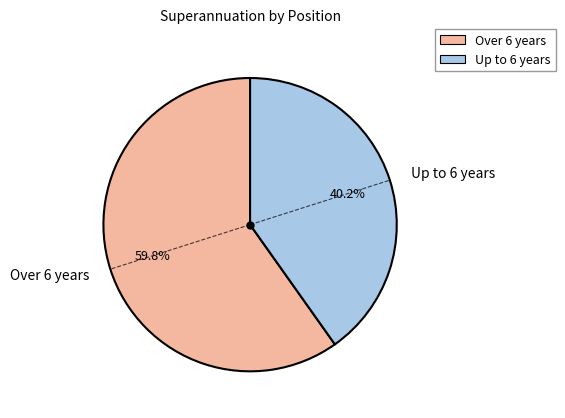

How much of the chart is everything except Up to 6 years?

59.8%